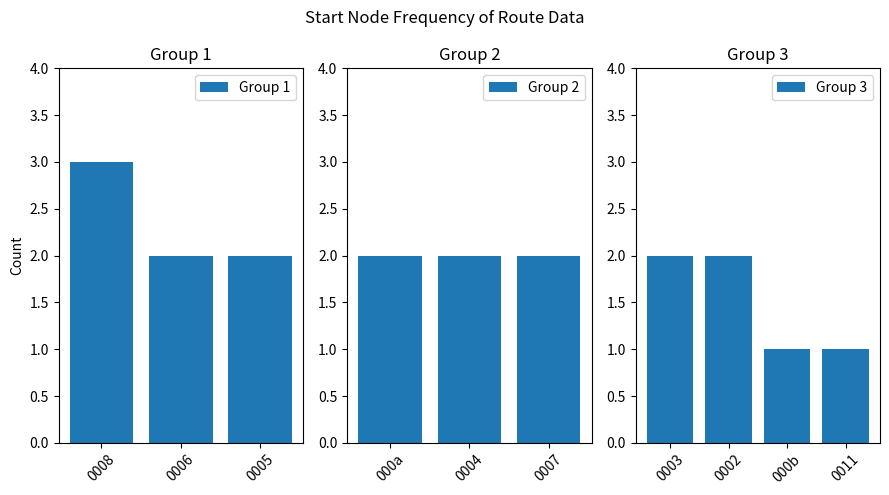

What is the maximum value for Group 1?

3